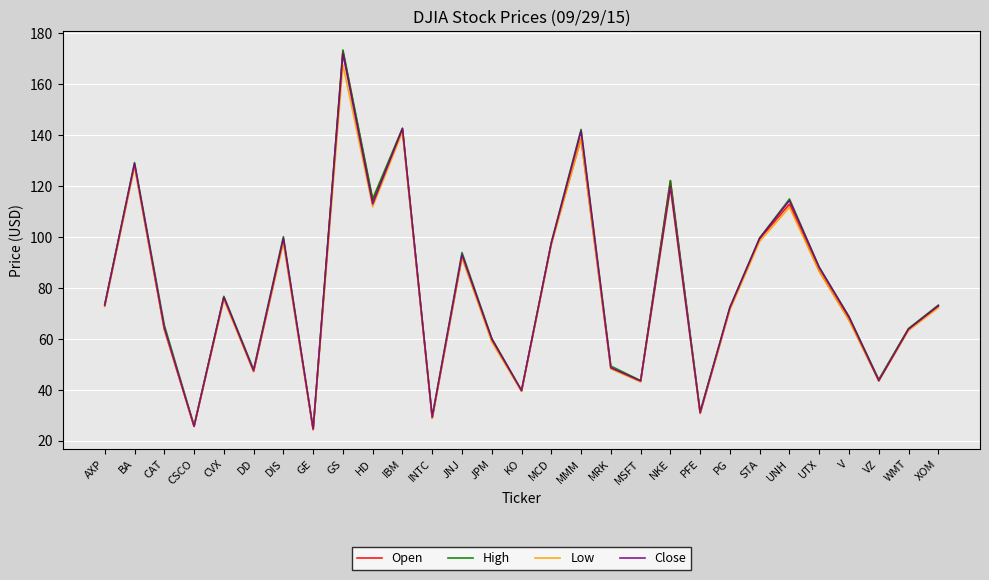

How many interior local valleys does the Open series have?

9